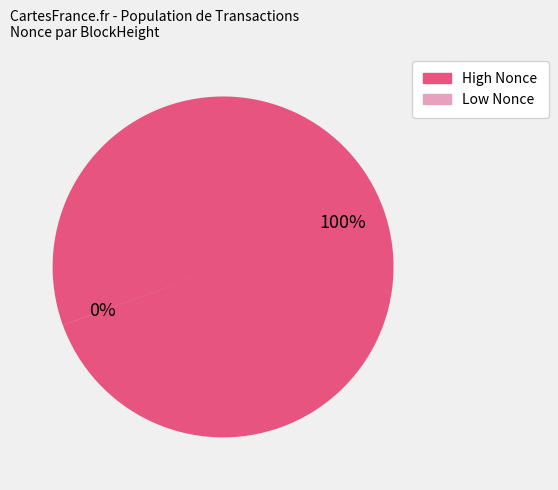

Between 219463 and 306891, which is larger?

306891